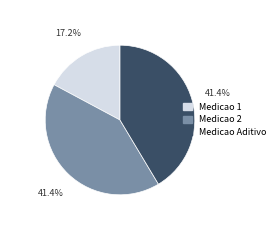

Is there a majority slice in this chart?

No